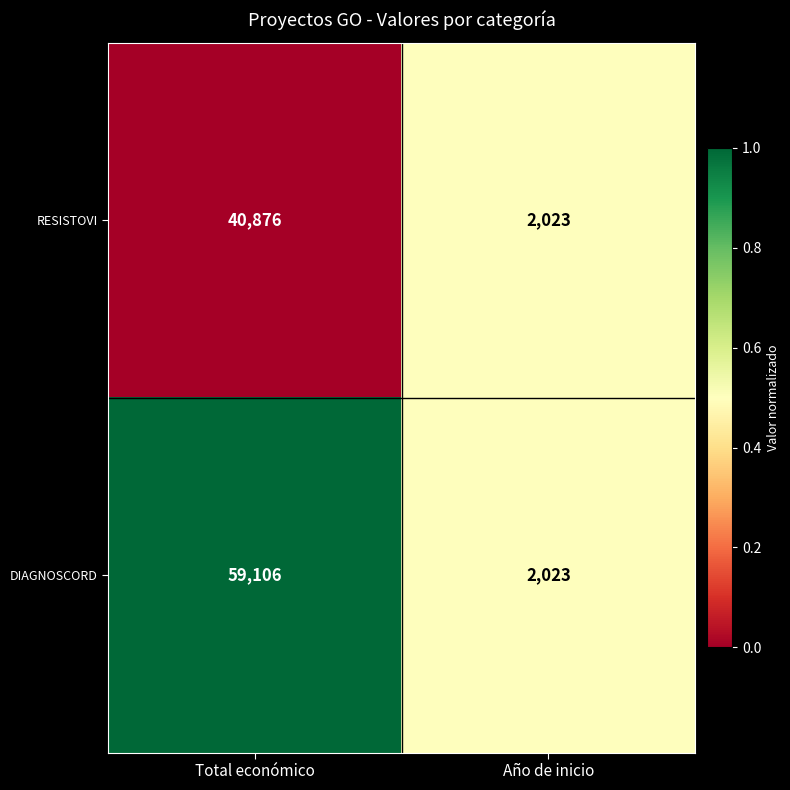

Is it true that DIAGNOSCORD equals 2023 at Año de inicio?

True